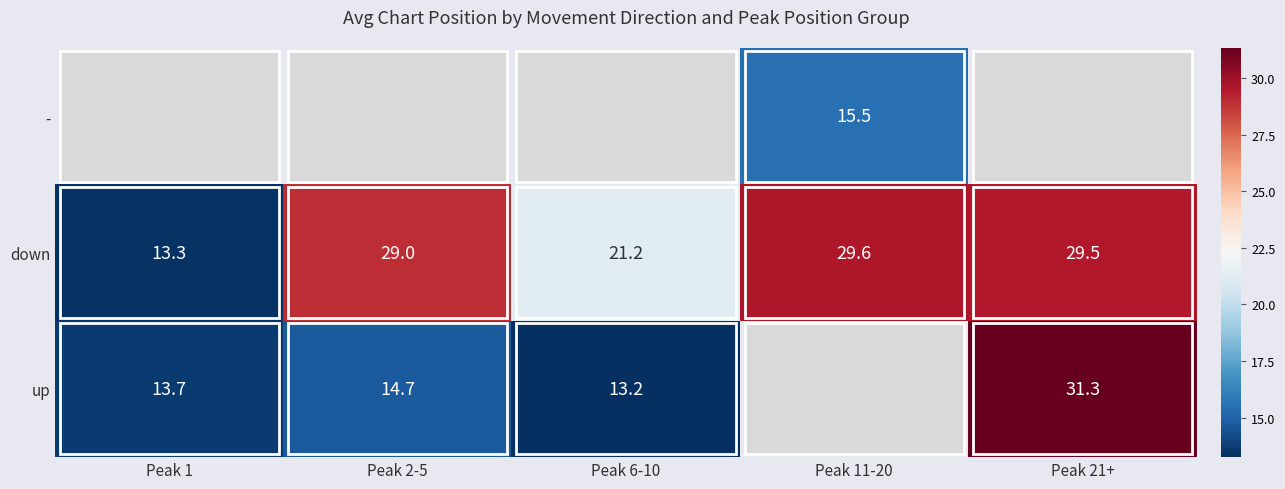

Is the value of - at Peak 11-20 greater than the value of down at Peak 21+?

No